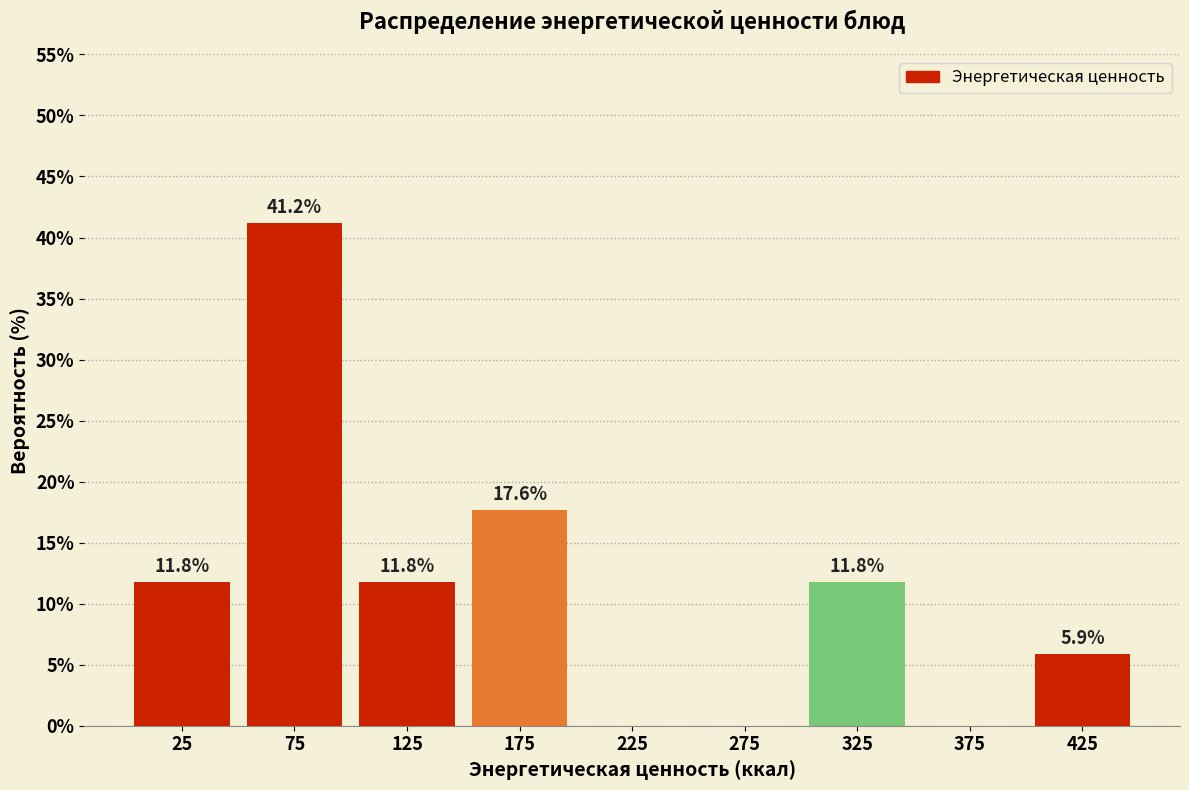

Which range on the x-axis has the tallest bar?

50 to 100